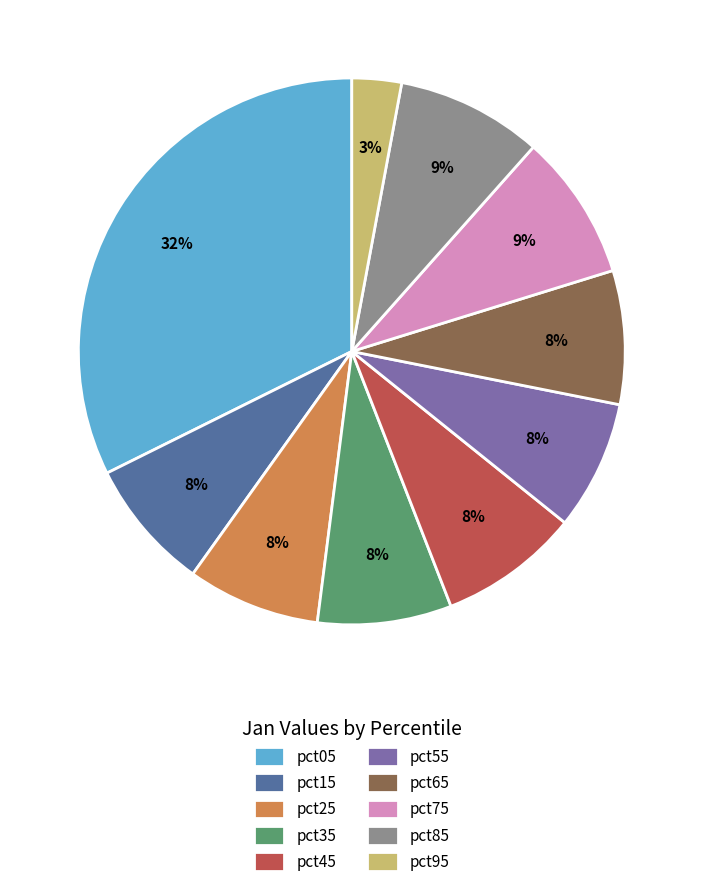

Is it true that pct85 is 9% of the pie?

True